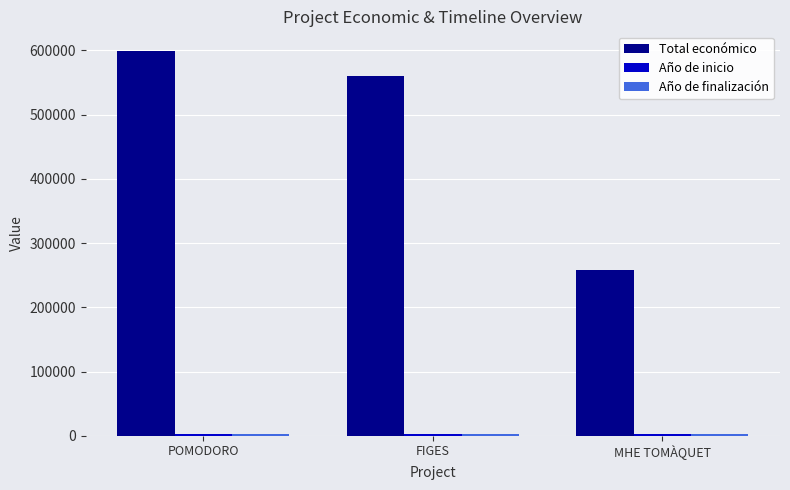

The value of Total económico at POMODORO is 599540. True or false?

True